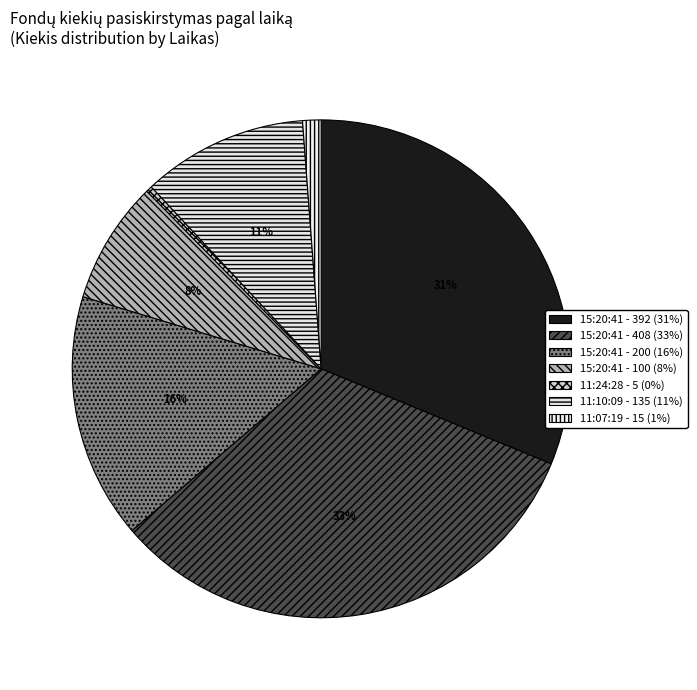

Which slice is the largest?

15:20:41 (408)